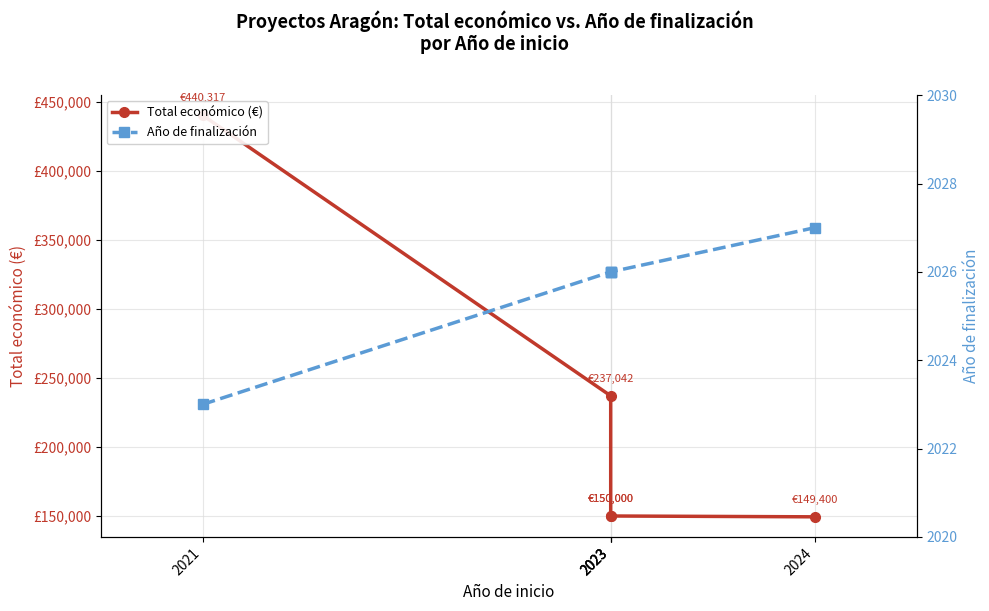

How many data points in Año de finalización are less than 2026?

1